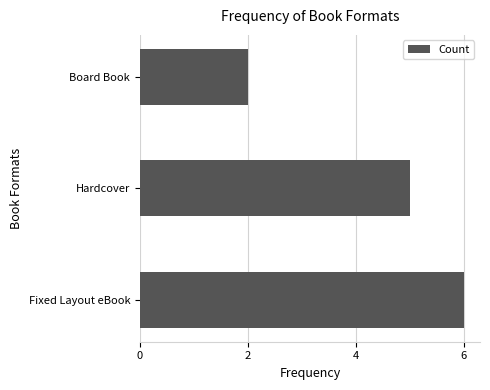

What is the ratio of the value at Hardcover to the value at Fixed Layout eBook?

0.8